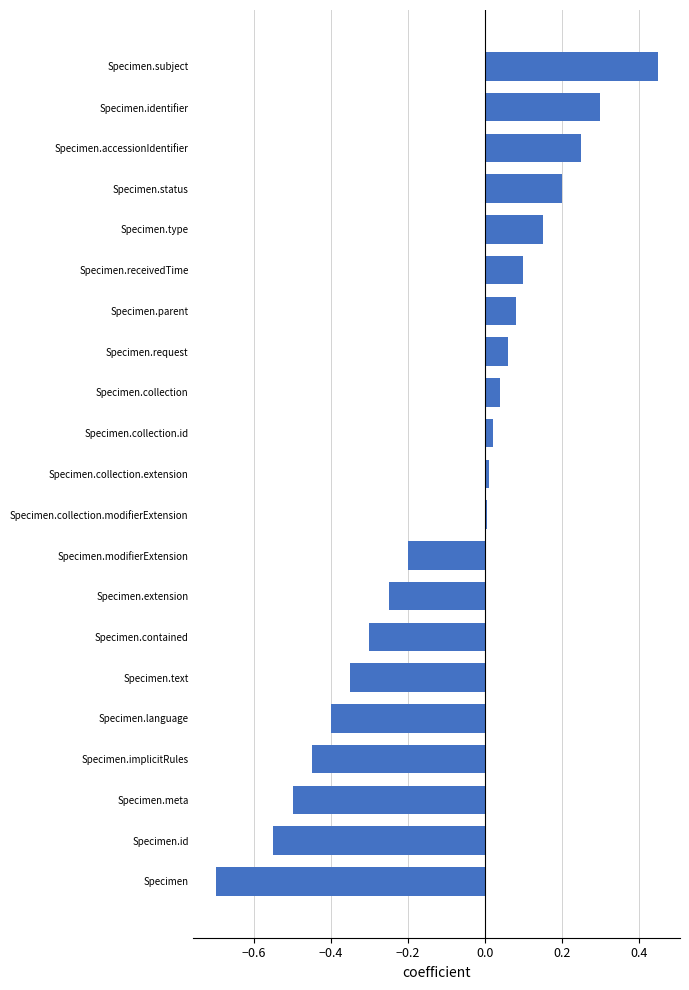

The value at Specimen.meta is -0.8. True or false?

False